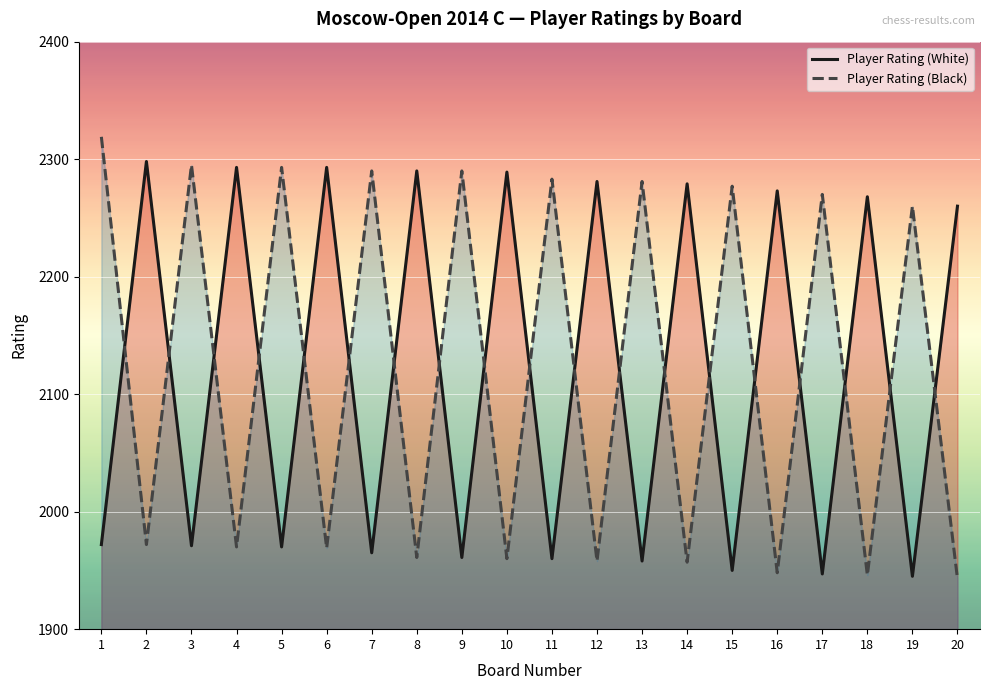

How many data points in Player Rating (White) are less than 2260?

10